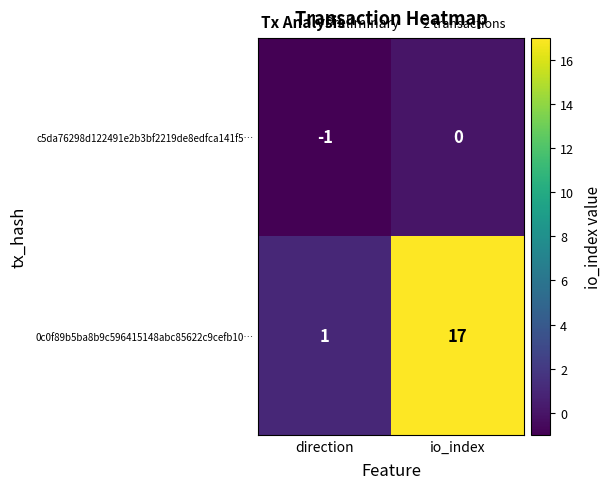

What is the greatest value displayed?

17